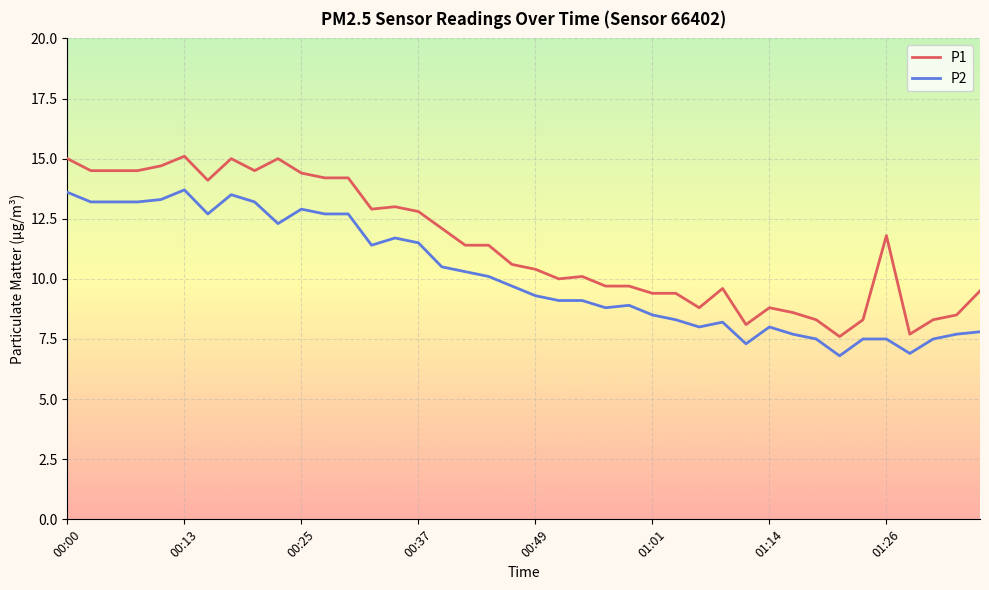

What is the lowest value of the P1 series?

7.6